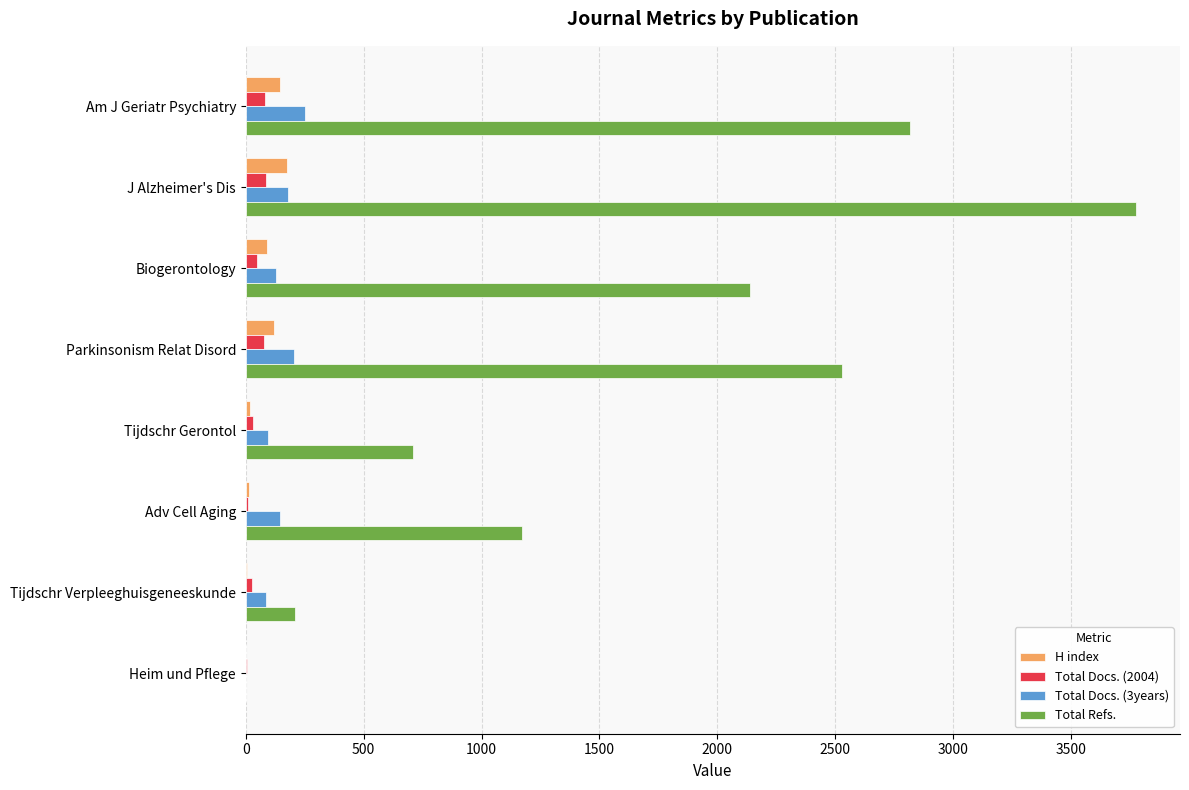

Is the value of Total Refs. at J Alzheimer's Dis greater than the value of Total Docs. (2004) at Adv Cell Aging?

Yes